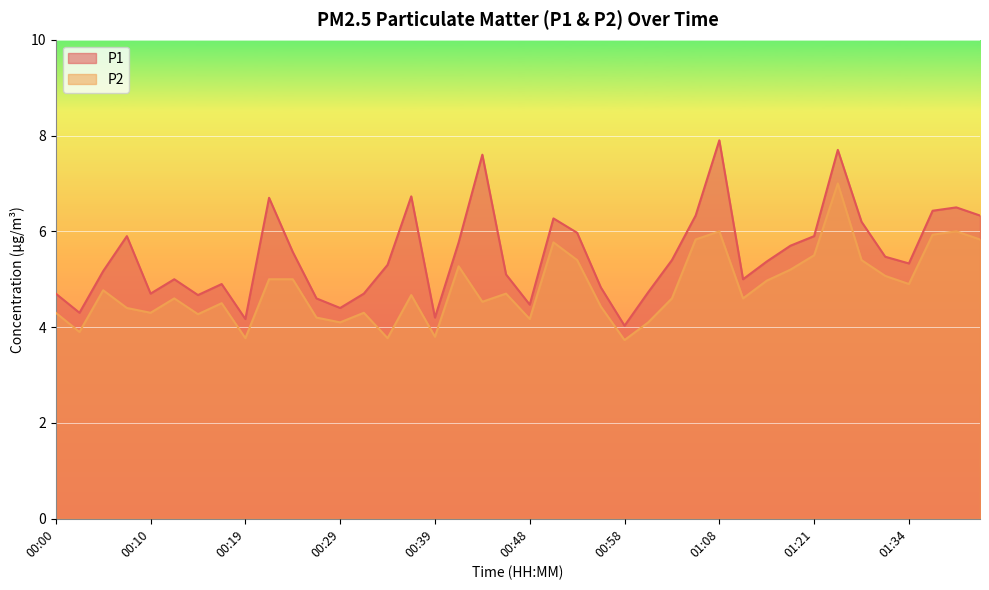

What value does the P2 line series have at 27?

5.8